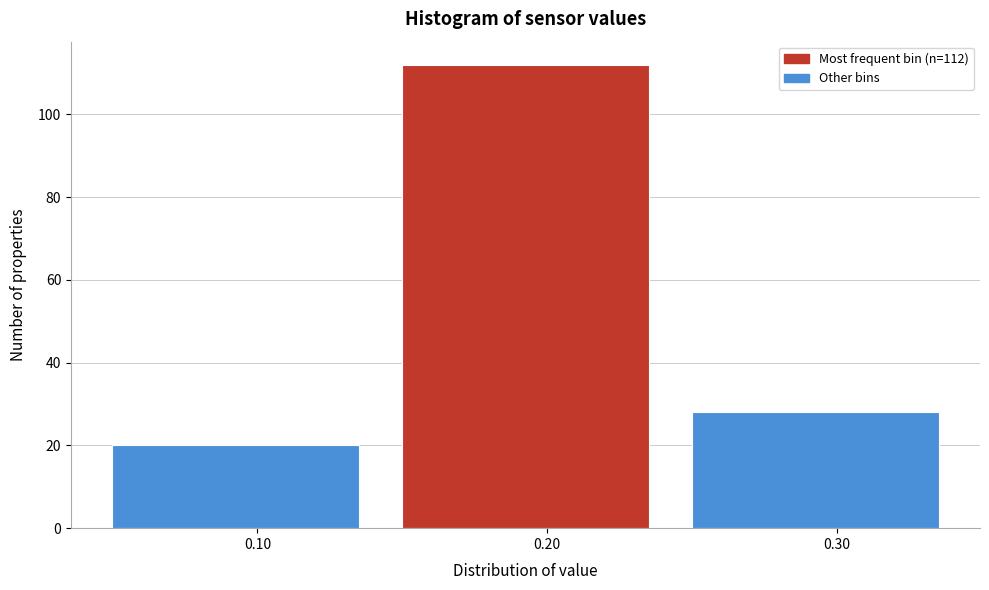

Over which range of the x-axis is the bar tallest?

0.15 to 0.25